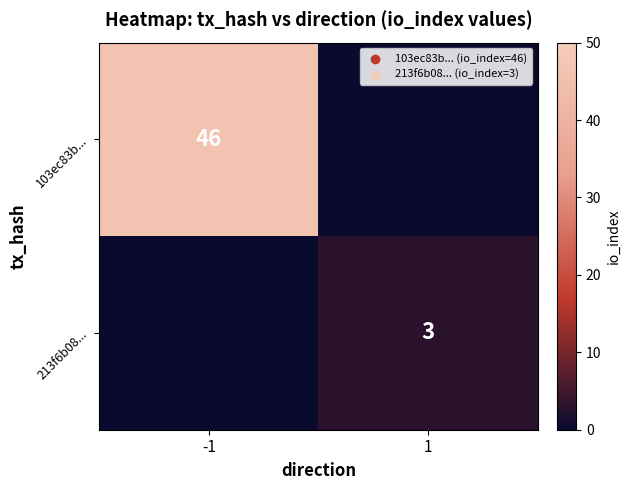

The 103ec83b... series shows 46 at -1. True or false?

True